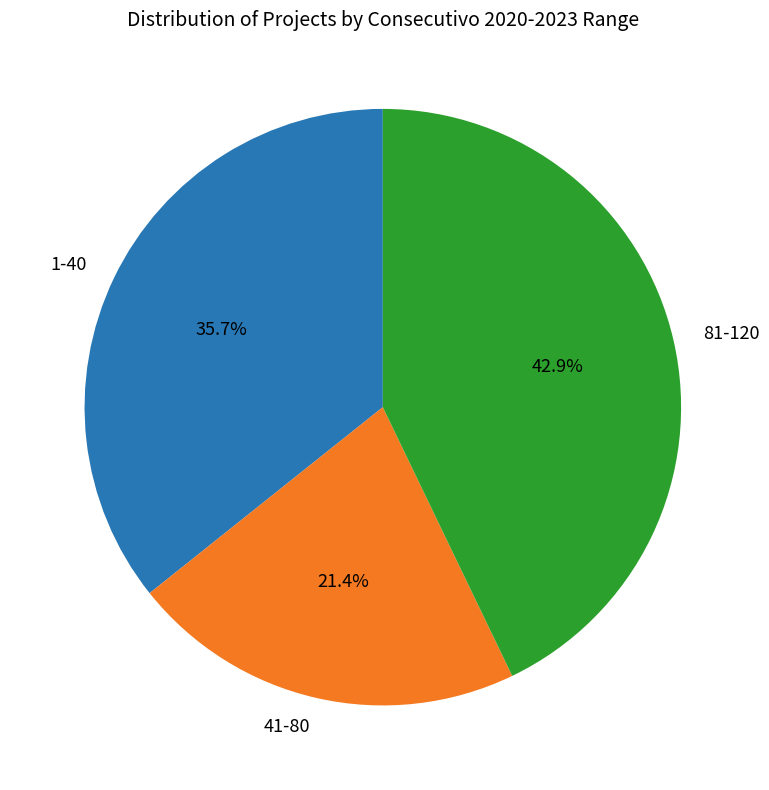

What is the largest slice in the pie chart?

81-120